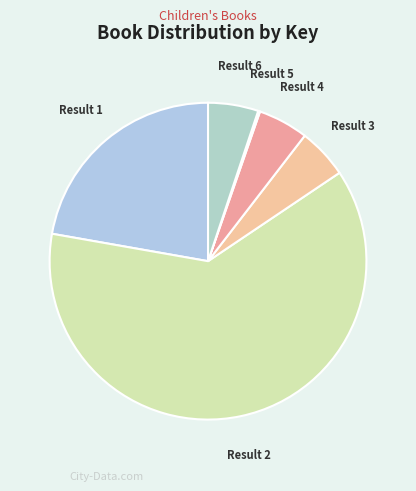

Which category has the biggest portion of the pie?

Result 2